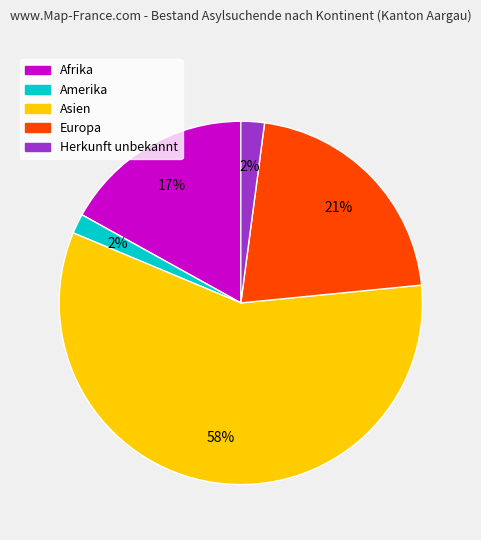

Between Herkunft unbekannt and Asien, which is larger?

Asien